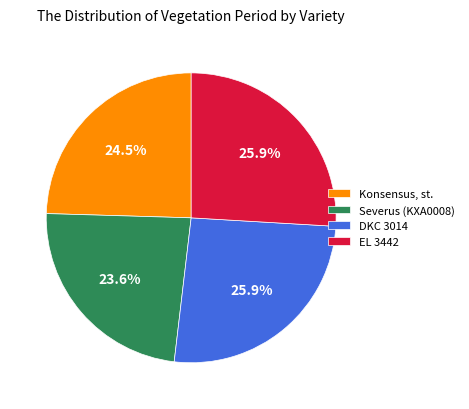

What is the total percentage of DKC 3014 and Severus (KXA0008)?

49.5%